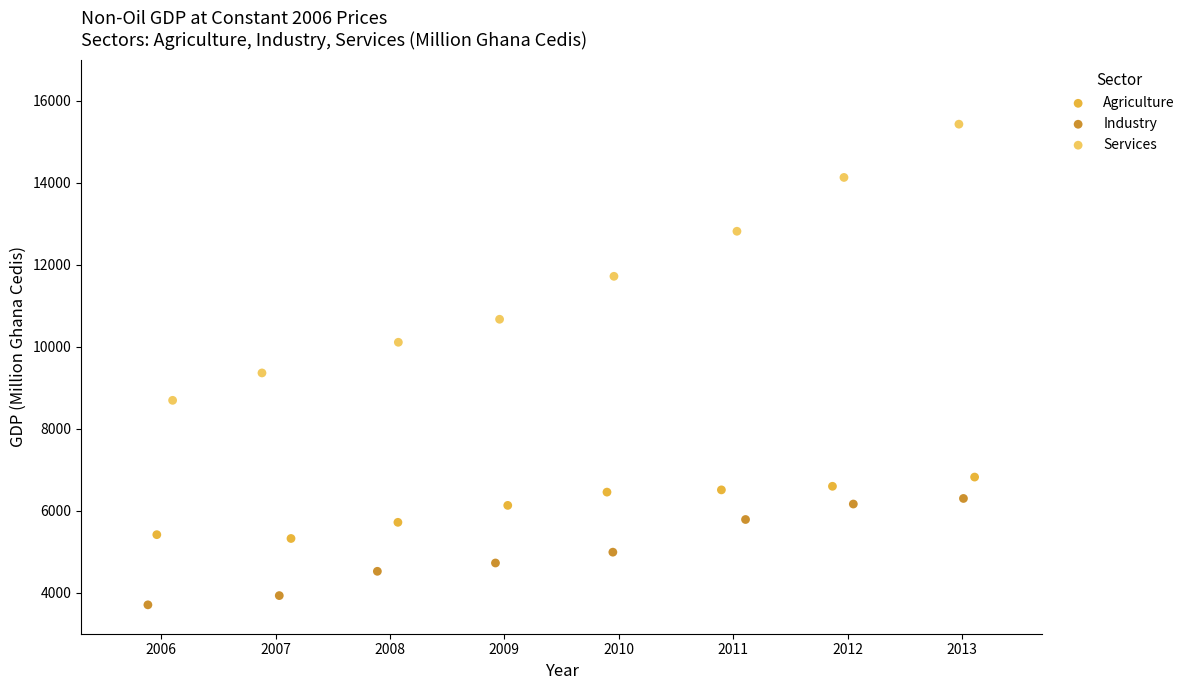

What are all the series names shown in the legend?

Agriculture, Industry, Services